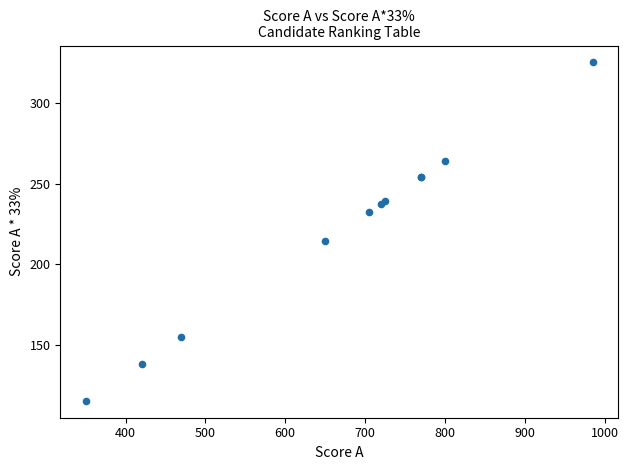

What Y value in the scatter plot is closest to 220?

214.5